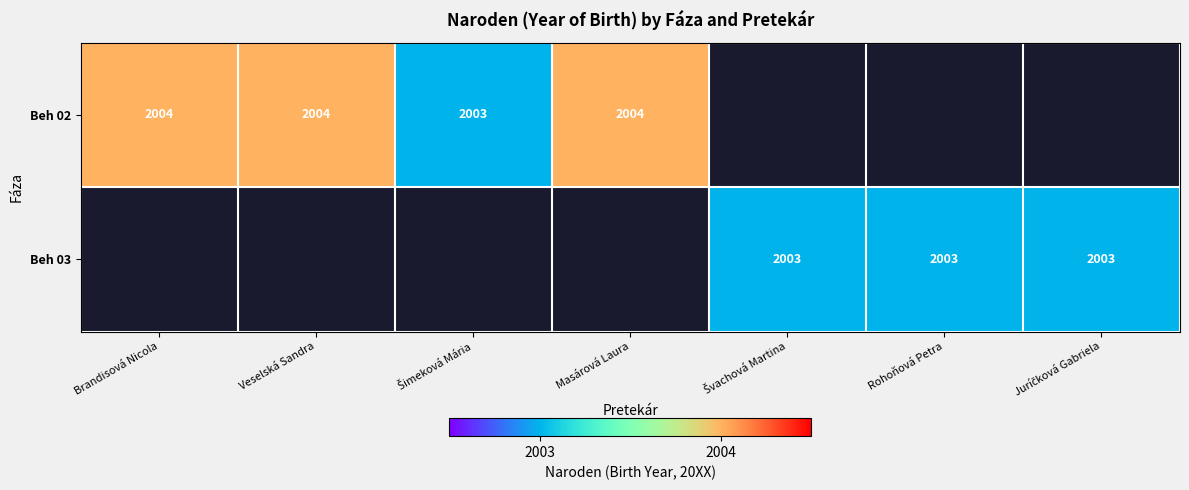

Is it true that Beh 03 equals 4.6 at Rohoňová Petra?

False